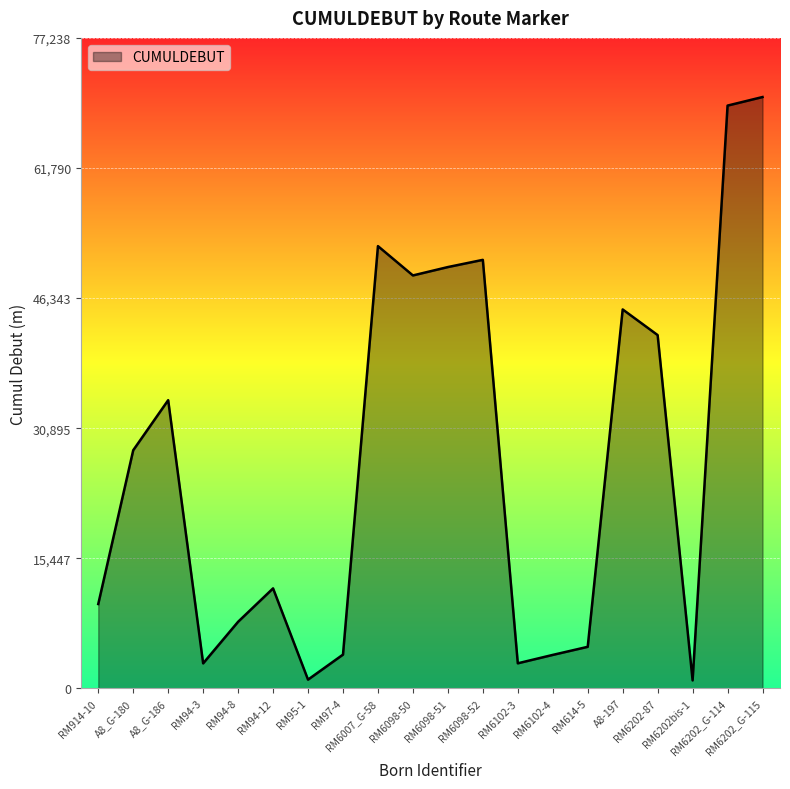

True or false: the data shows 69201 at RM6202_G-114.

True